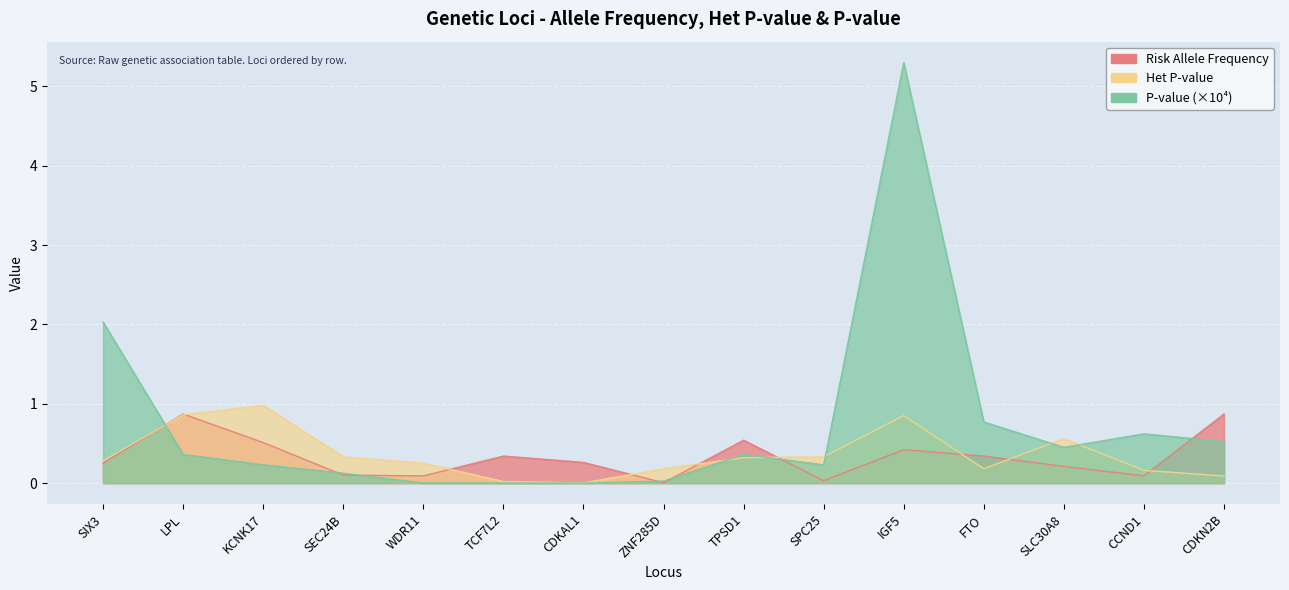

In Het_P-value, how many points are higher than both neighbors (excluding endpoints)?

3